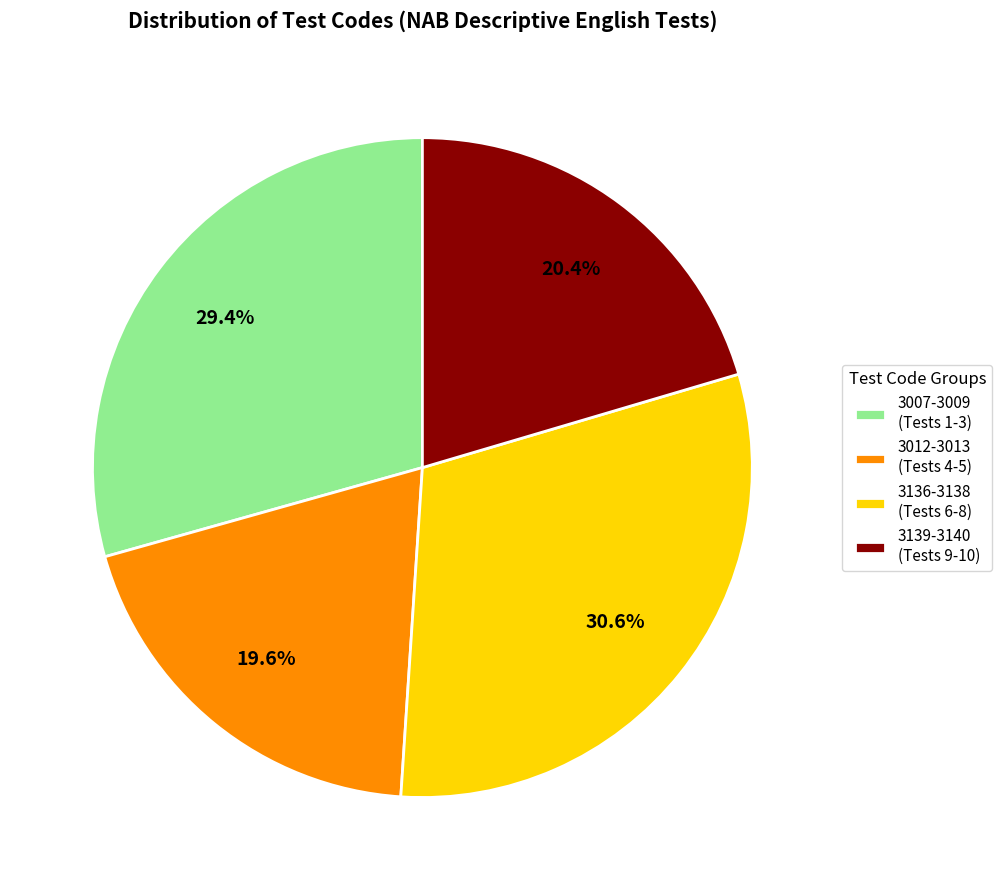

Does 3007-3009 (Tests 1-3) account for over 50% of the chart?

No